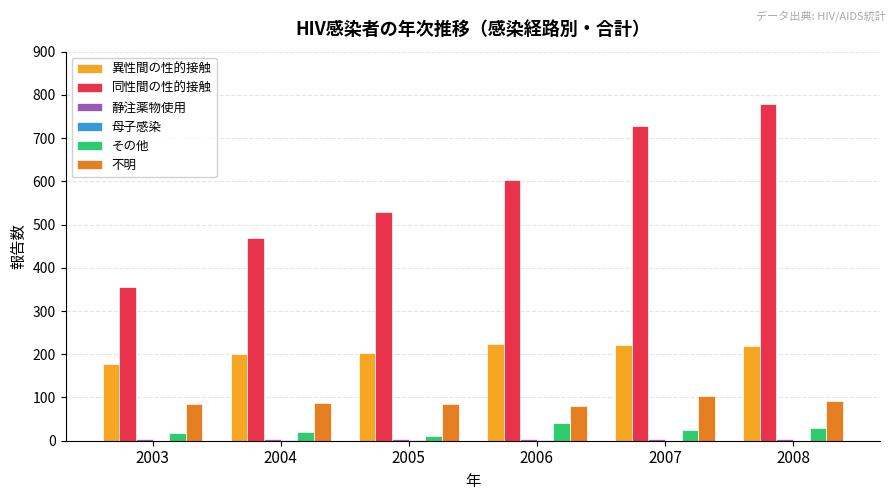

True or false: 異性間の性的接触 has a value of 220 at 2008.

True